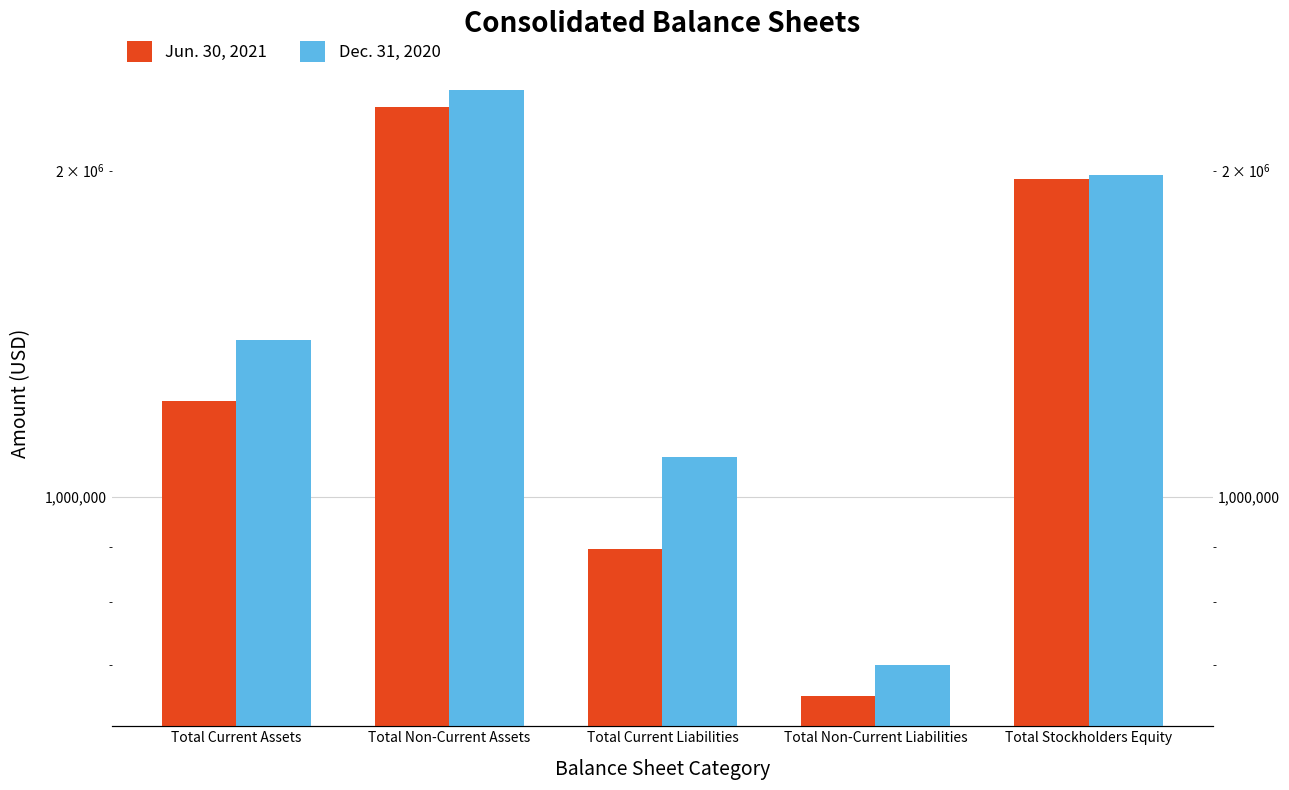

Reading left to right, what are all the values shown in this chart?

Jun. 30, 2021: Total Current Assets=1225218	Total Non-Current Assets=2289485	Total Current Liabilities=896224	Total Non-Current Liabilities=655734	Total Stockholders Equity=1962745
Dec. 31, 2020: Total Current Assets=1396324	Total Non-Current Assets=2372862	Total Current Liabilities=1087829	Total Non-Current Liabilities=699961	Total Stockholders Equity=1981396